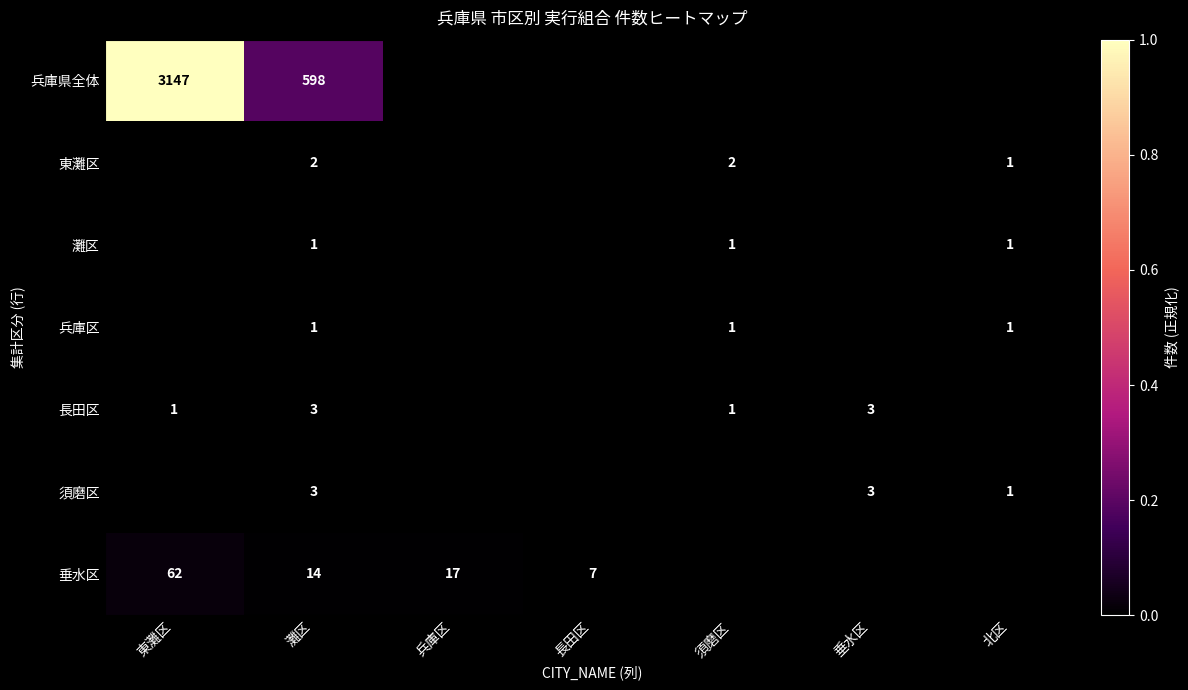

Is it true that 兵庫県全体 equals 756 at 東灘区?

False